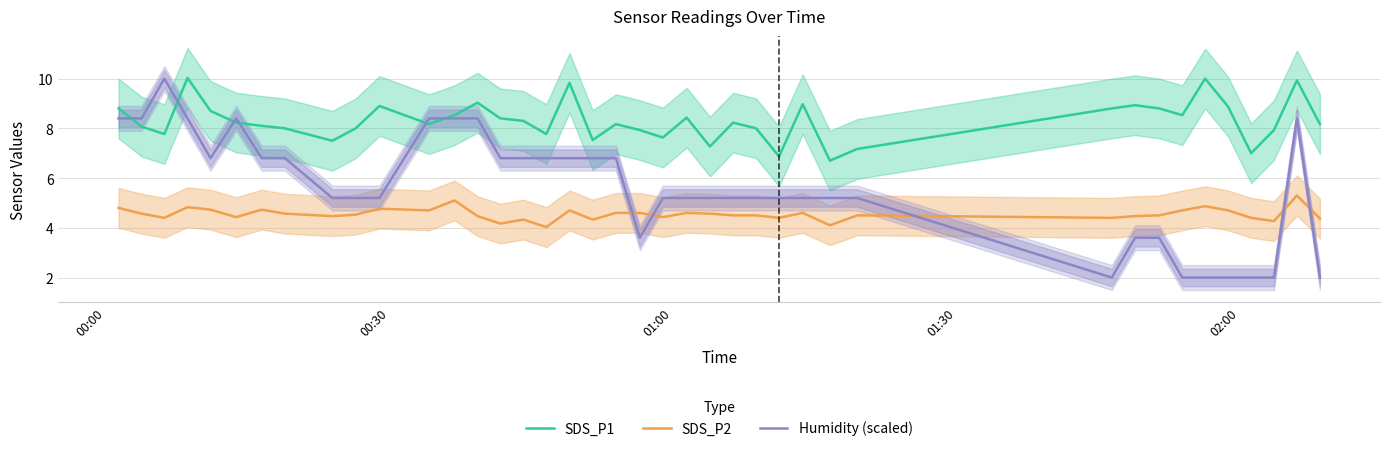

What is the highest value of the SDS_P1 series?

10.0